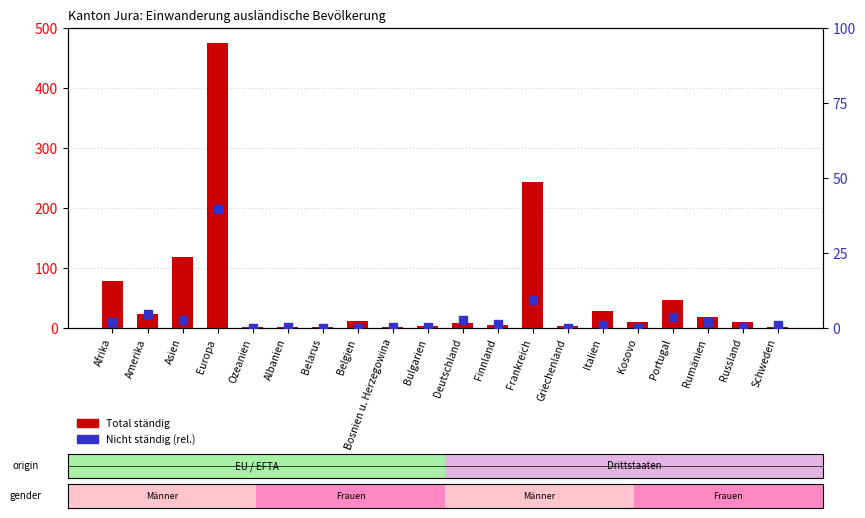

At how many categories does at least one series exceed 291?

1